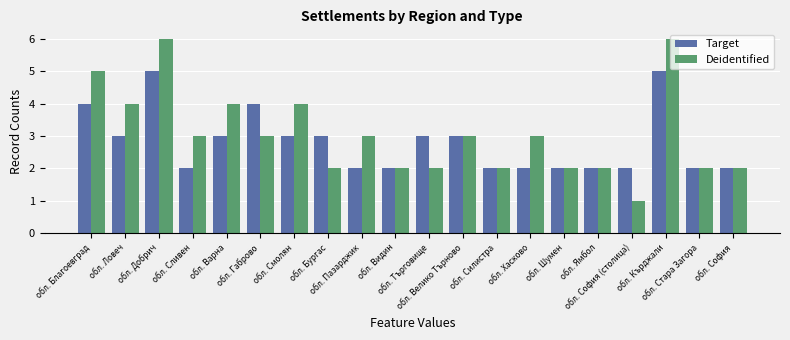

Rank the series by their maximum value, from highest to lowest.

Deidentified, Target